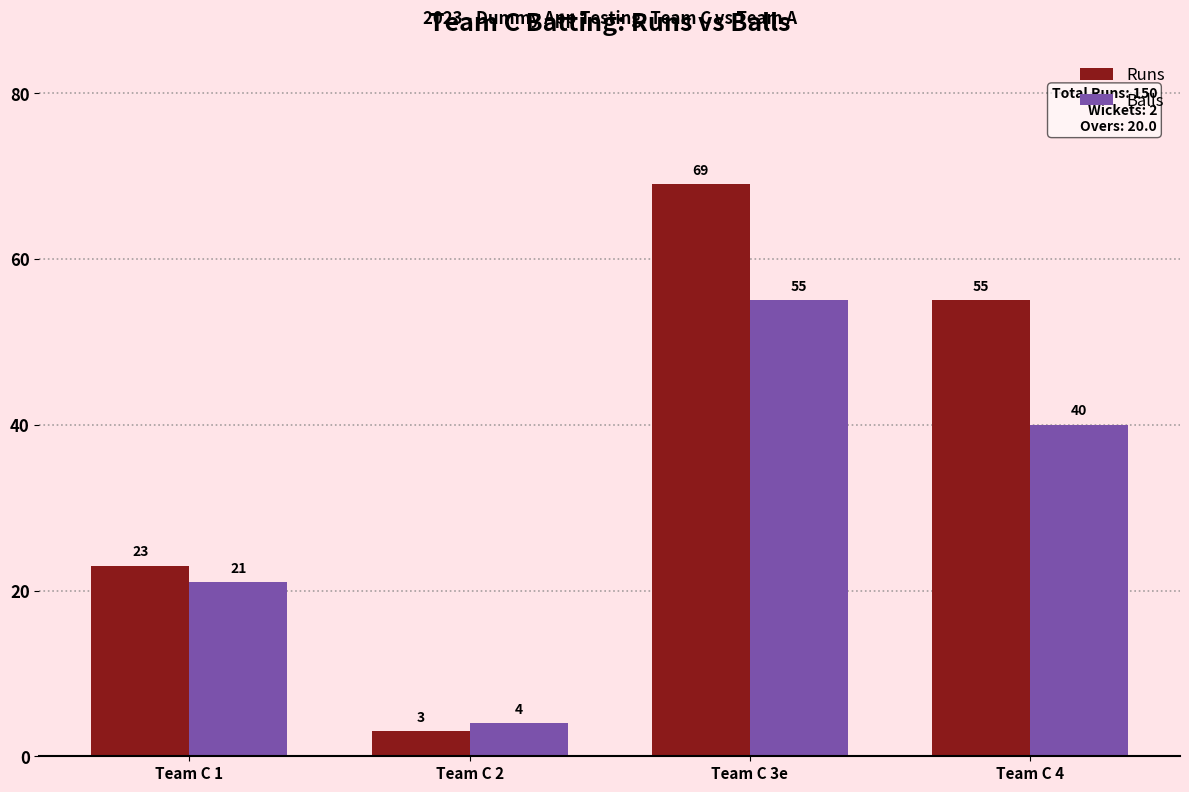

Reading left to right, what are all the values shown in this chart?

Runs: 23	3	69	55
Balls: 21	4	55	40